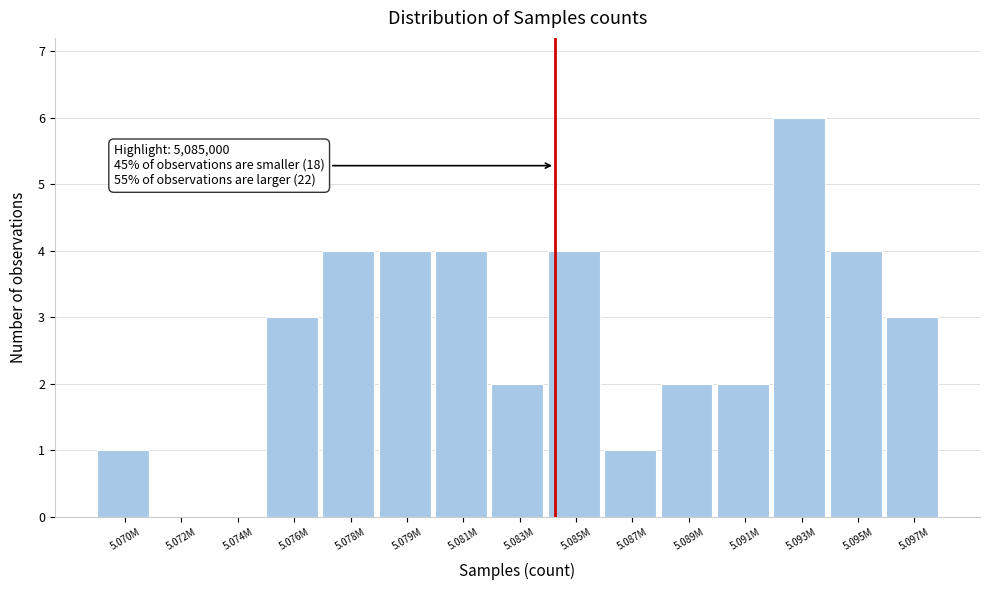

Reading right to left, extract all data points from this chart.

5.097M=3	5.095M=4	5.093M=6	5.091M=2	5.089M=2	5.087M=1	5.085M=4	5.083M=2	5.081M=4	5.079M=4	5.078M=4	5.076M=3	5.074M=0	5.072M=0	5.070M=1